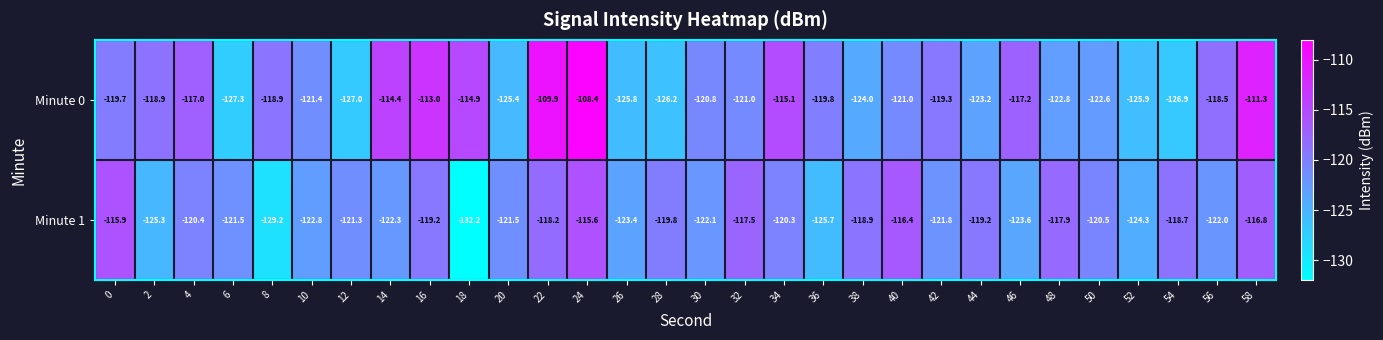

What is the total value across all series at 34?

-235.4